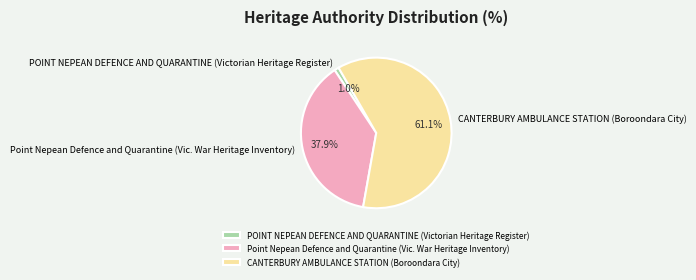

Combined, what portion of the pie is POINT NEPEAN DEFENCE AND QUARANTINE (Victorian Heritage Register) and CANTERBURY AMBULANCE STATION (Boroondara City)?

62.1%